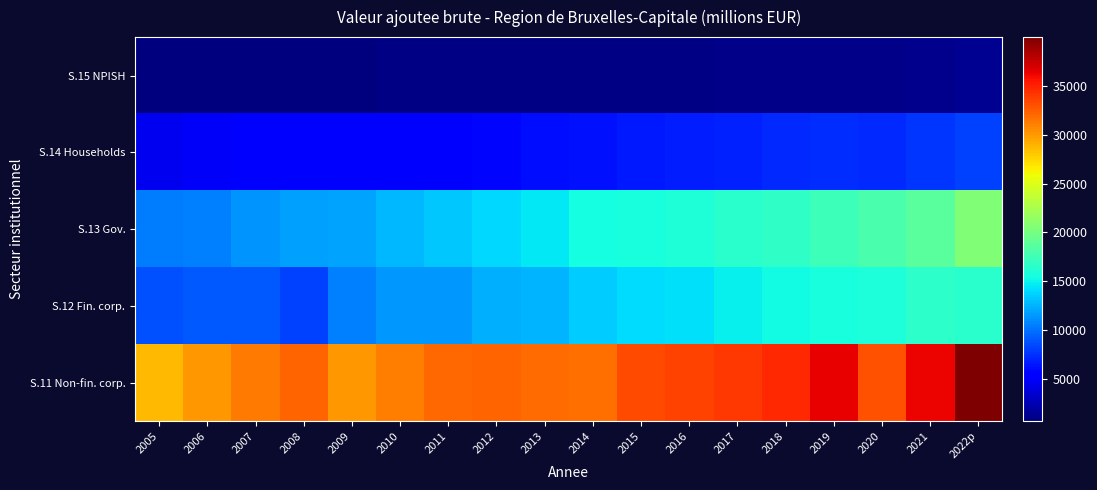

Reading left to right, extract all data points from this chart.

S.11 Non-fin. corp.: 2005=28735.2	2006=30133.6	2007=31327.1	2008=32276.3	2009=30061.0	2010=31231.6	2011=32126.7	2012=32220.0	2013=31987.0	2014=31720.0	2015=33348.9	2016=33656.6	2017=34094.6	2018=34642.5	2019=36449.9	2020=33029.4	2021=36180.4	2022p=39985.2
S.12 Fin. corp.: 2005=8729.0	2006=8991.6	2007=9038.8	2008=8070.7	2009=10645.7	2010=11546.3	2011=11545.7	2012=12503.7	2013=12552.7	2014=13547.3	2015=14195.4	2016=14222.1	2017=14913.9	2018=15307.7	2019=15618.6	2020=15761.8	2021=16548.7	2022p=16441.7
S.13 Gov.: 2005=10382.0	2006=10656.6	2007=11287.6	2008=11871.1	2009=12045.3	2010=12714.8	2011=13422.6	2012=14018.2	2013=14615.9	2014=15494.8	2015=15599.5	2016=15899.8	2017=16356.7	2018=16793.1	2019=17420.7	2020=17933.1	2021=18780.6	2022p=20641.3
S.14 Households: 2005=4583.5	2006=4891.4	2007=5207.1	2008=5302.1	2009=5166.8	2010=5292.0	2011=5581.2	2012=5822.1	2013=6126.5	2014=6320.0	2015=6534.0	2016=6741.5	2017=6964.7	2018=7260.3	2019=7440.0	2020=7223.1	2021=7626.6	2022p=8123.1
S.15 NPISH: 2005=697.6	2006=740.0	2007=782.0	2008=837.7	2009=813.5	2010=865.2	2011=888.4	2012=933.7	2013=959.1	2014=962.0	2015=989.0	2016=995.7	2017=1053.4	2018=1106.5	2019=1147.7	2020=1148.1	2021=1210.0	2022p=1387.2